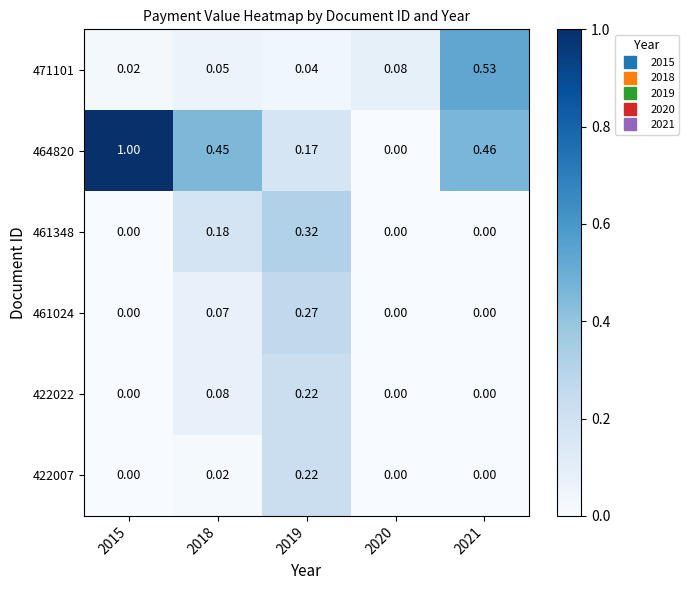

Is the value of 471101 at 2018 greater than the value of 422022 at 2018?

No